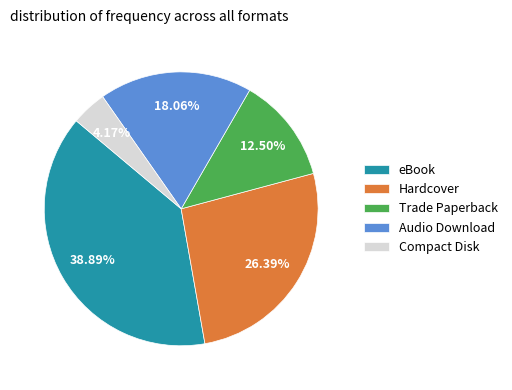

Which category has the biggest portion of the pie?

eBook